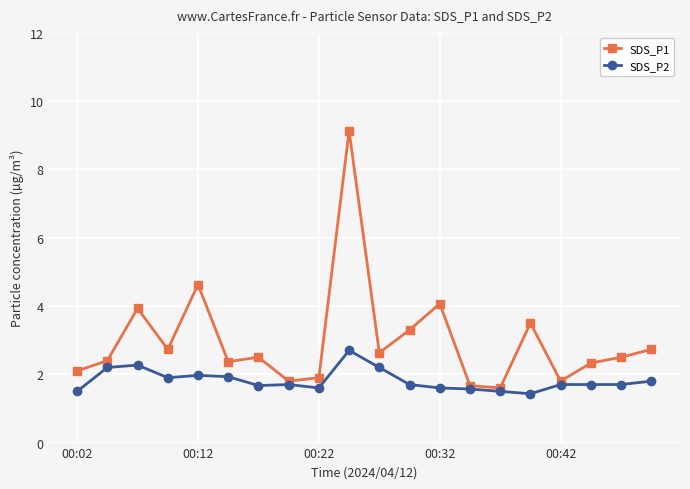

What is the greatest value displayed?

9.1